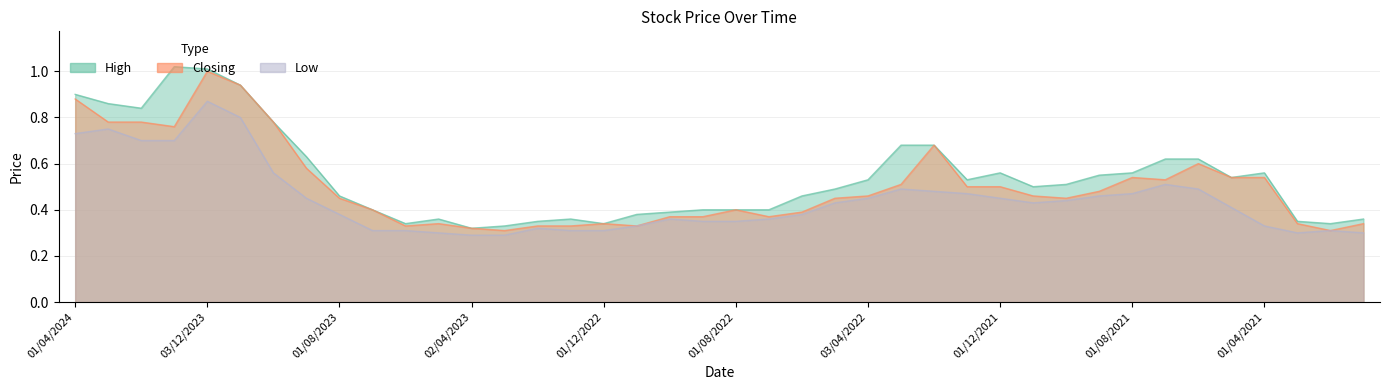

At which category is the sum across all series the highest?

03/12/2023